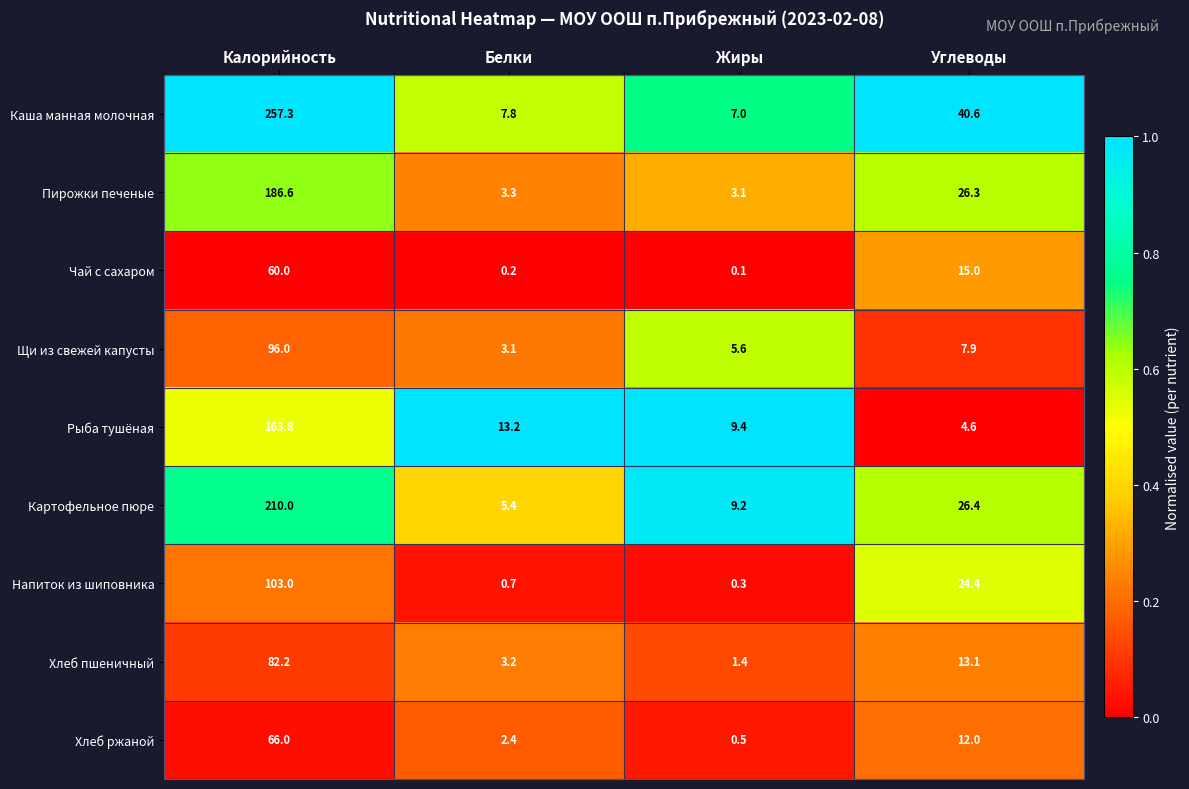

Which series changed the most between Калорийность and Углеводы?

Каша манная молочная